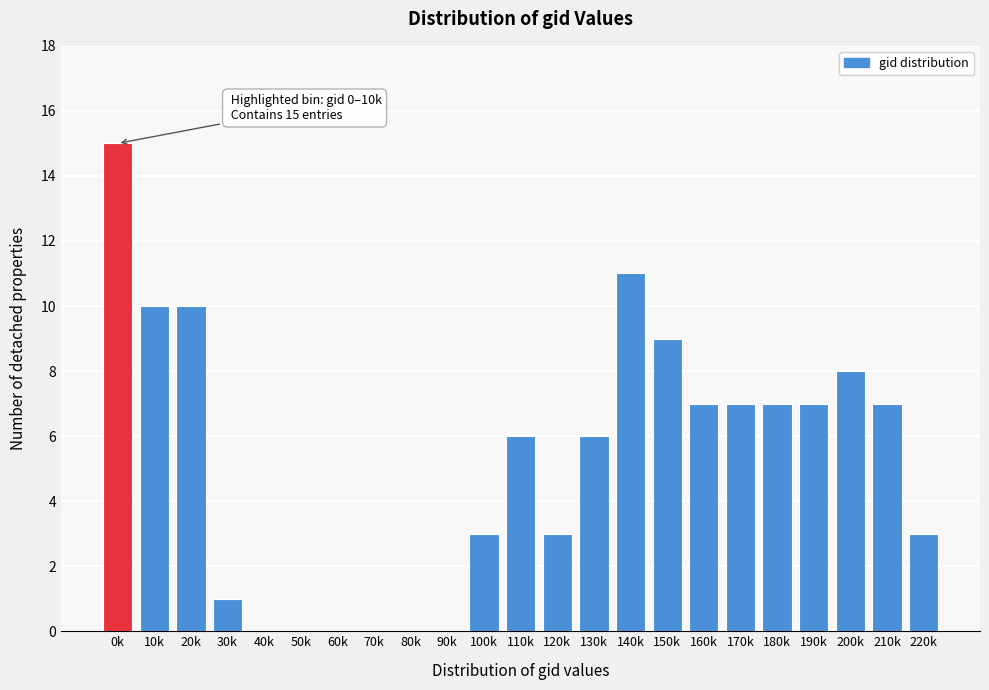

Reading left to right, what are all the values shown in this chart?

0k=15	10k=10	20k=10	30k=1	40k=0	50k=0	60k=0	70k=0	80k=0	90k=0	100k=3	110k=6	120k=3	130k=6	140k=11	150k=9	160k=7	170k=7	180k=7	190k=7	200k=8	210k=7	220k=3